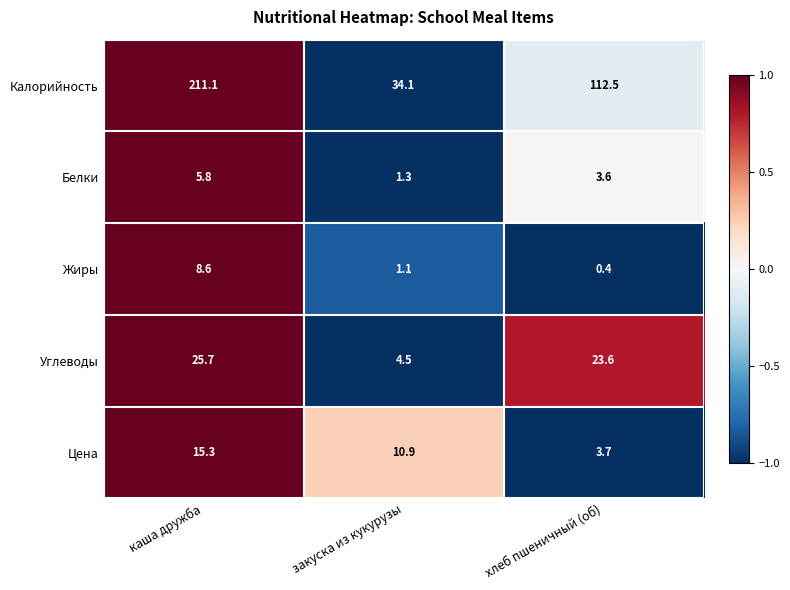

How many distinct data groups are displayed?

5